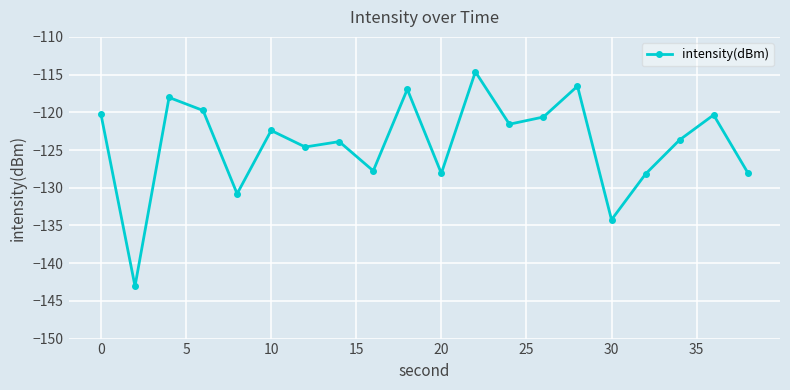

What is the value of the 9th point from the left?

-127.8